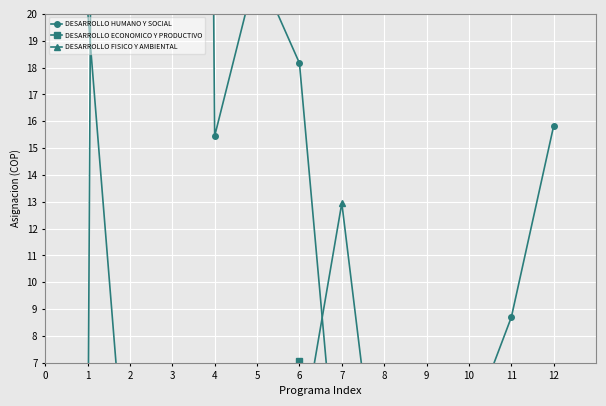

What is the spread (max minus min) of values at 3?

212.1